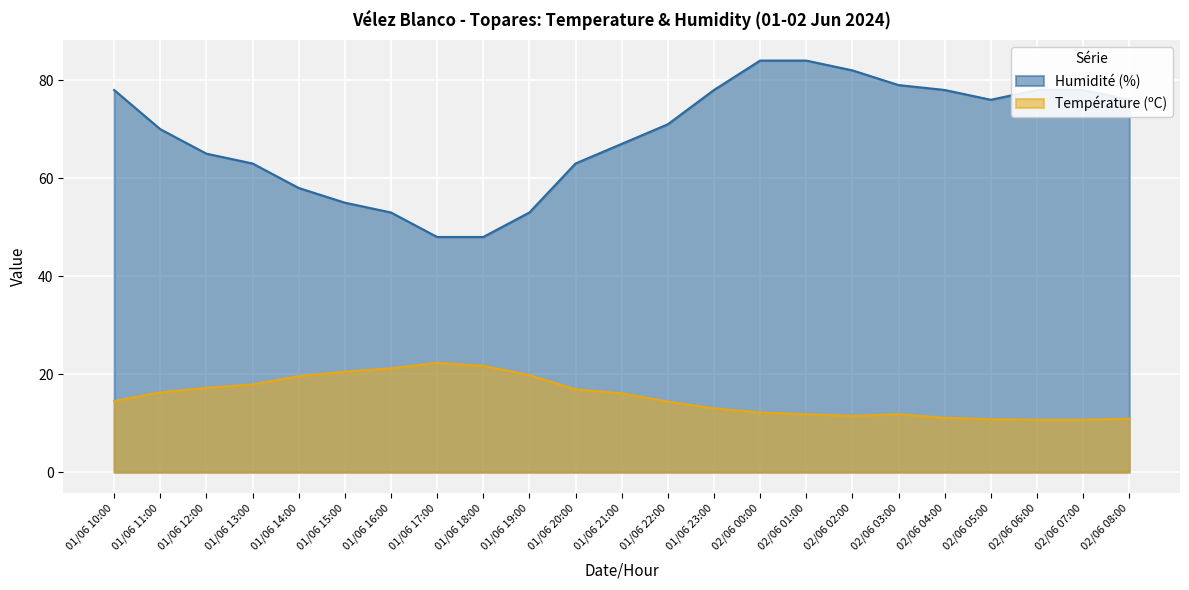

What is the difference between the Humidité (%) values at 01/06 21:00 and 02/06 05:00?

9.0